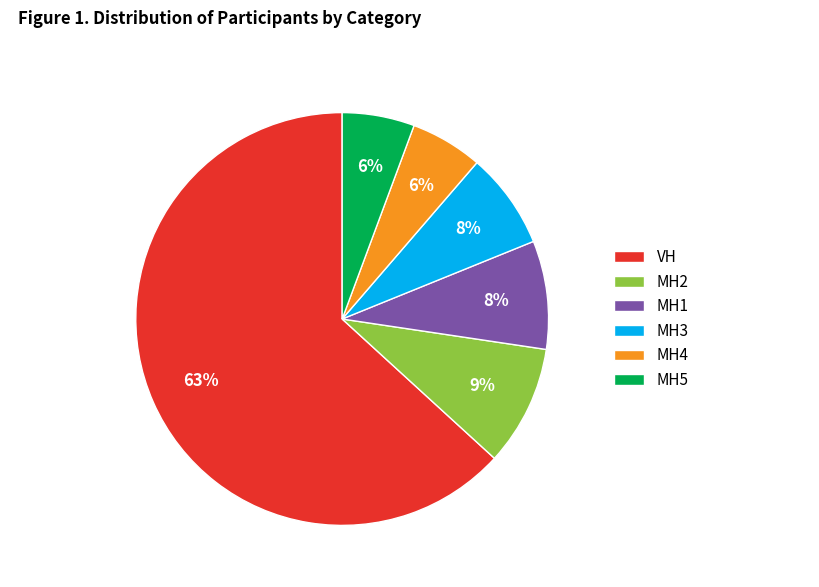

Is the sum of MH1 and MH4 greater than half?

No